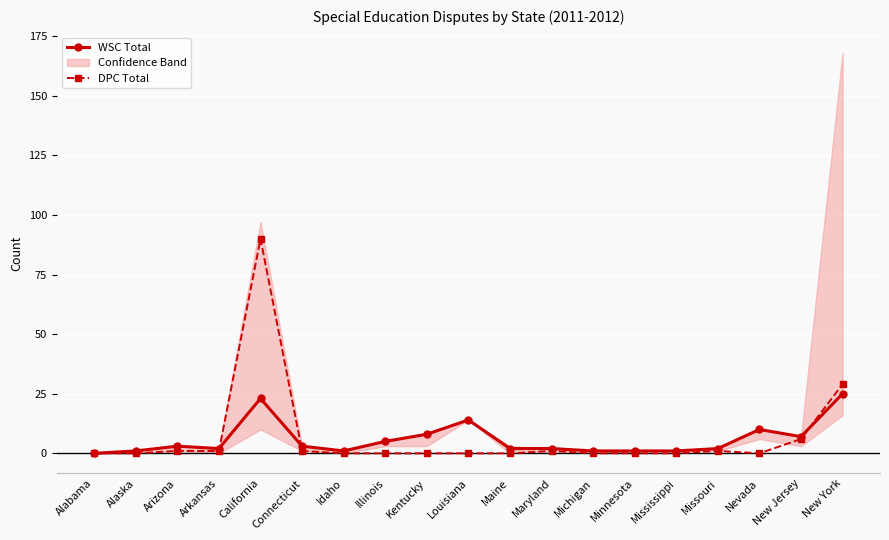

What is the spread (max minus min) of values at Louisiana?

14